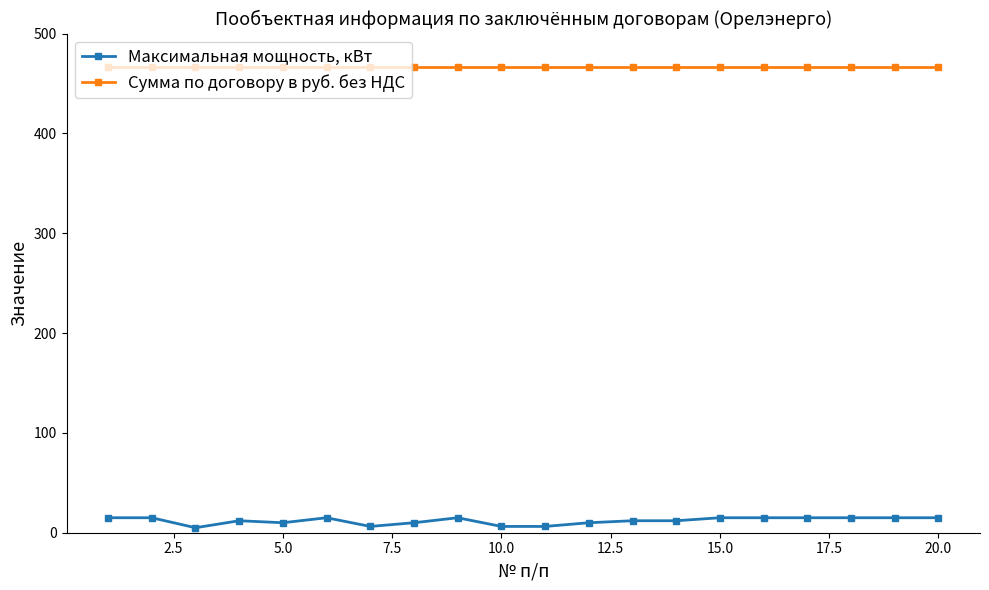

What is the highest value of the Сумма по договору в руб. без НДС series?

466.1